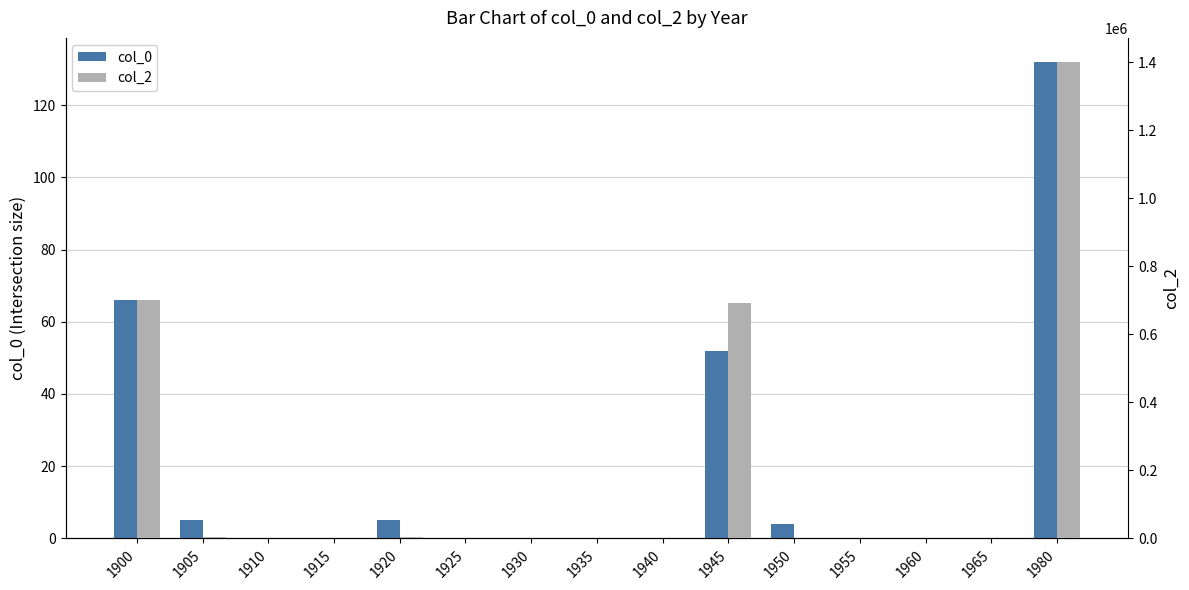

How many series are shown in this chart?

2